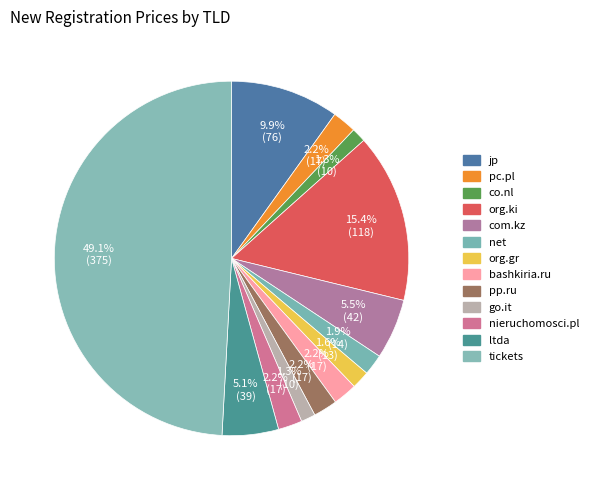

Count the number of slices in the pie.

13